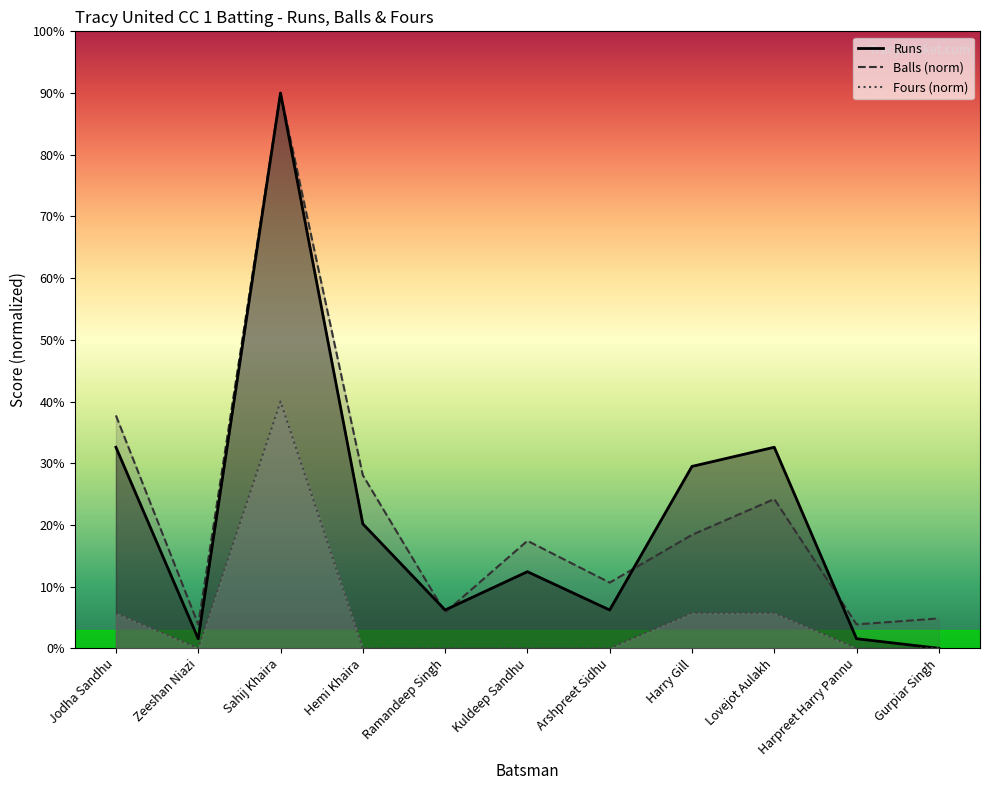

List the series in order of their peak value, lowest first.

Fours, Runs, Balls